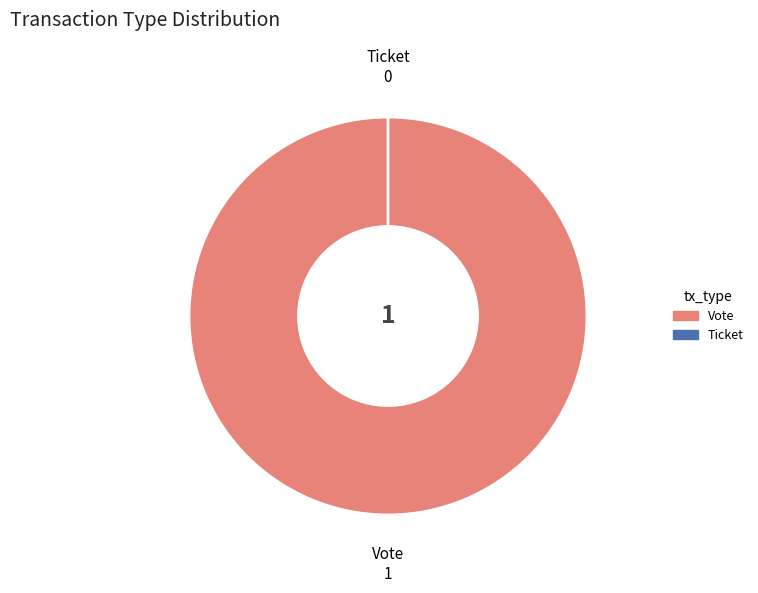

Is it true that Vote is 100% of the pie?

True